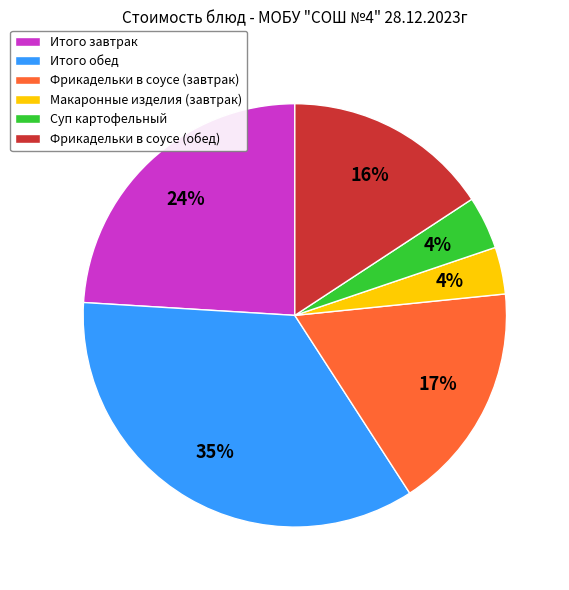

What is the ratio of the value at Итого обед to the value at Итого завтрак?

1.5